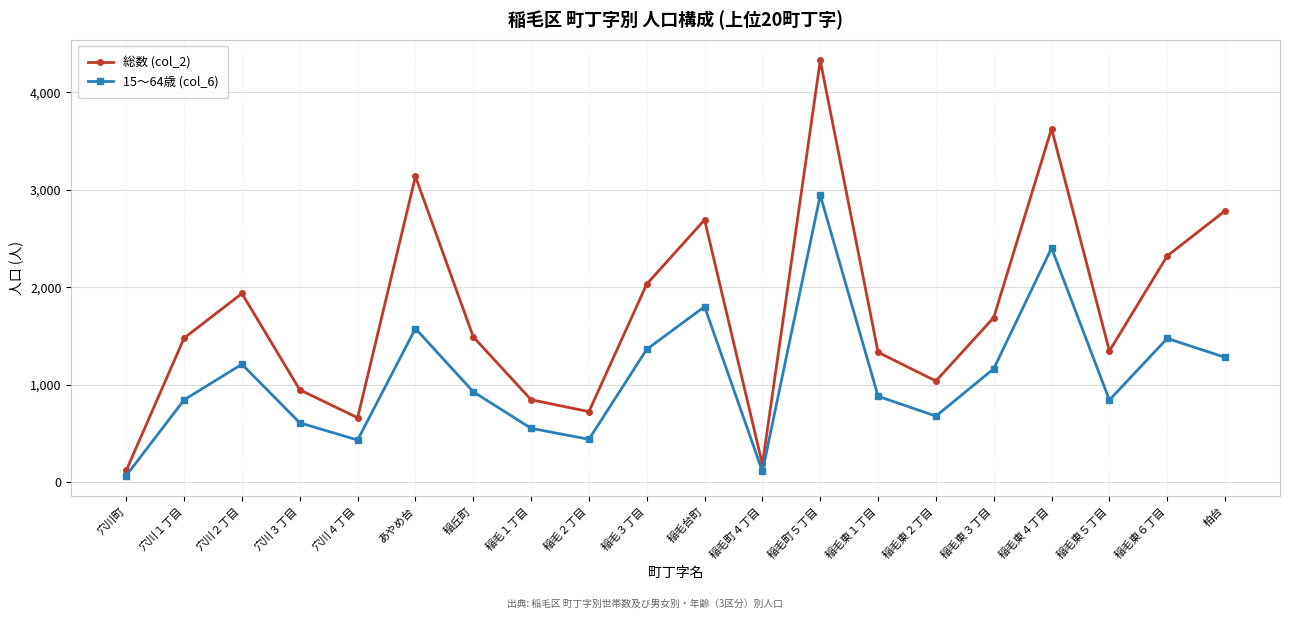

What are all the series names shown in the legend?

総数 (col_2), 15〜64歳 (col_6)